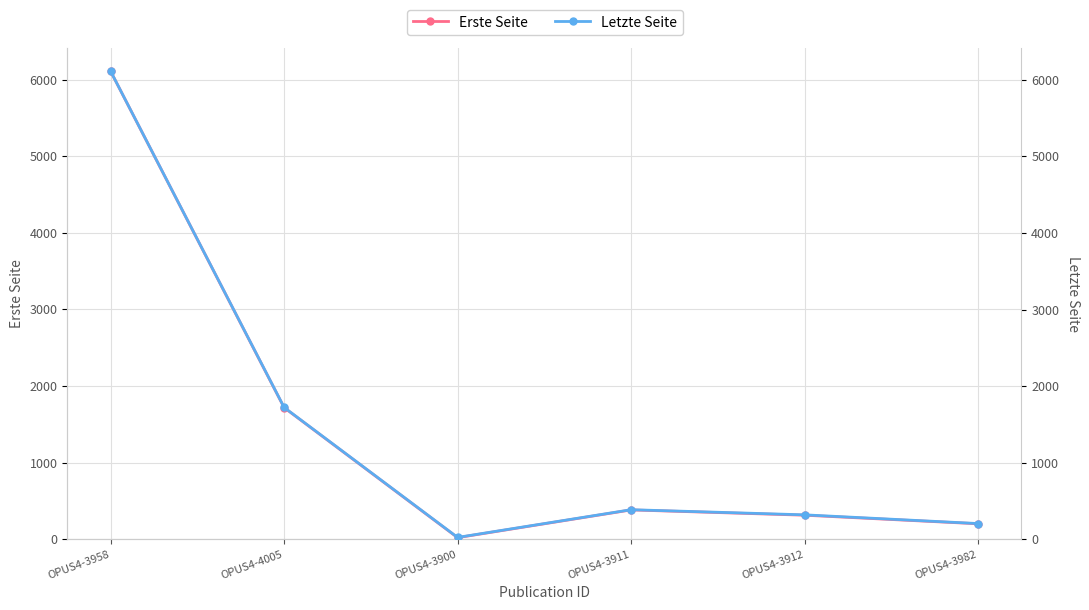

What position from the right is OPUS4-3982?

1